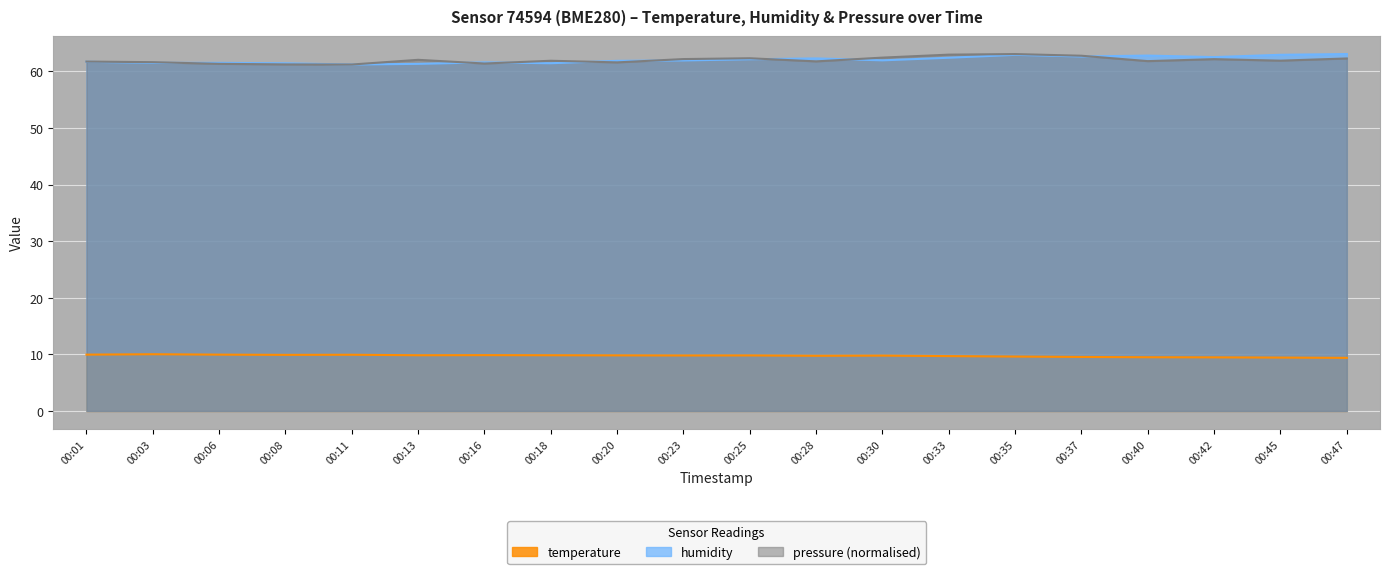

True or false: humidity and temperature cross at least once.

False